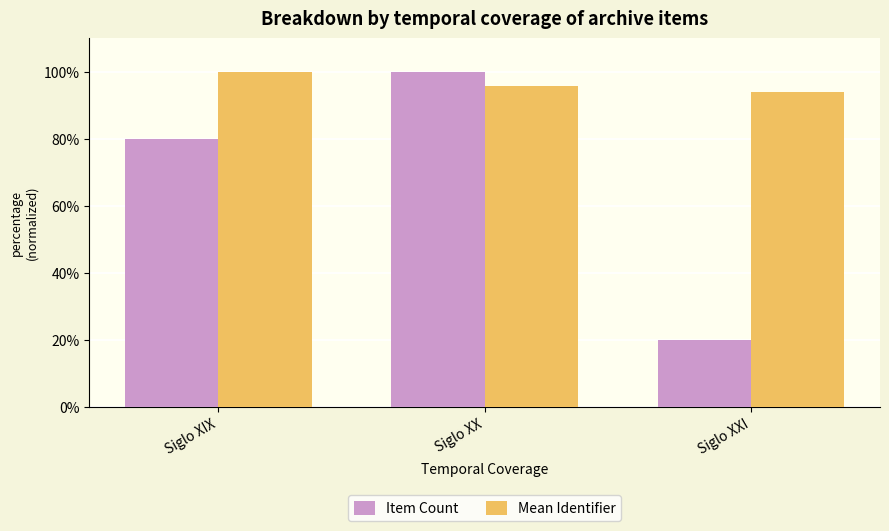

What position from the right is Siglo XX?

2